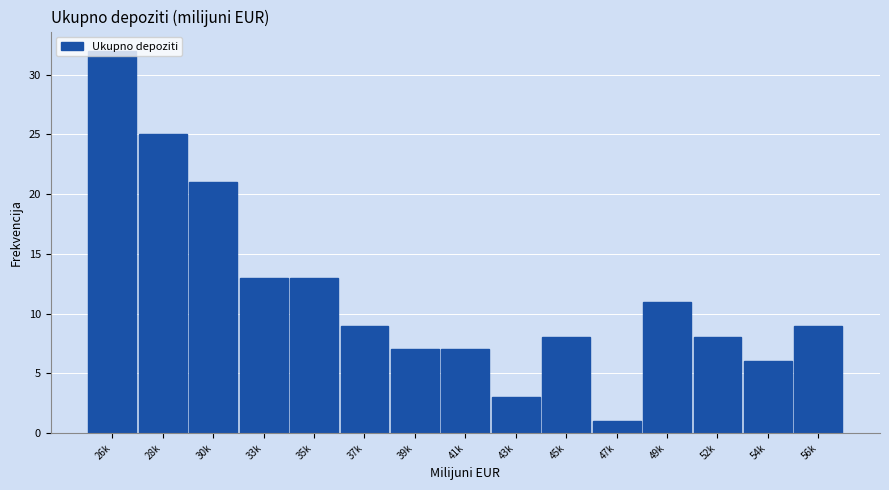

Which category has the highest value across all series?

26k